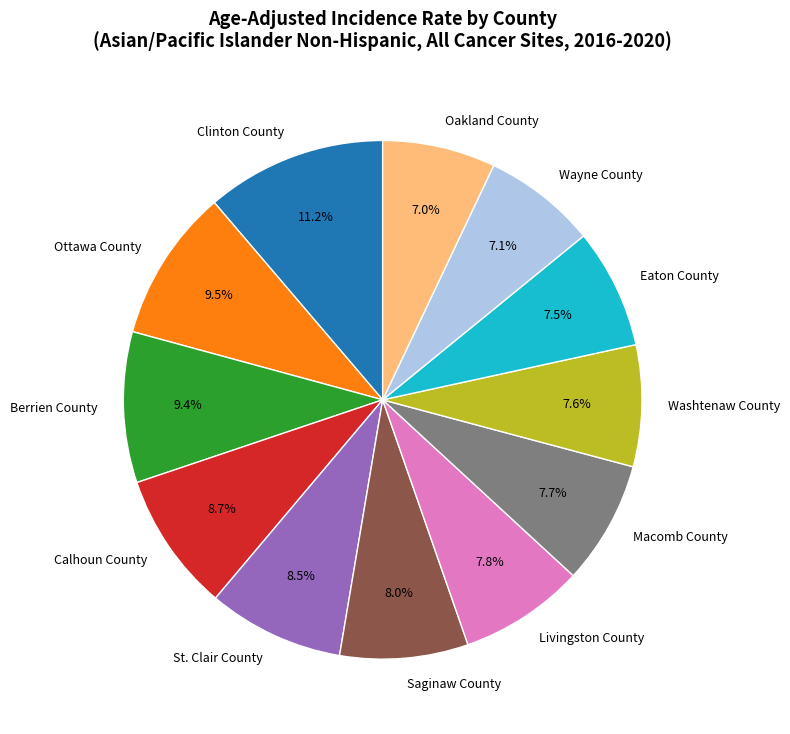

What is the total percentage of St. Clair County and Washtenaw County?

16.1%